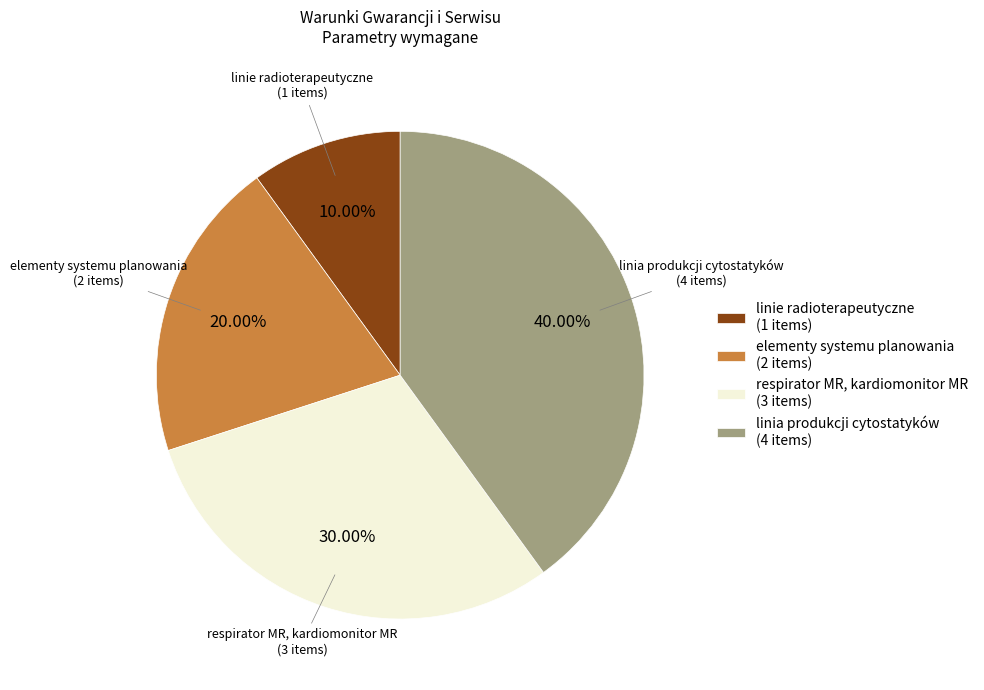

What is the ratio of the value at linia produkcji cytostatyków (4 items) to the value at respirator MR, kardiomonitor MR (3 items)?

1.3